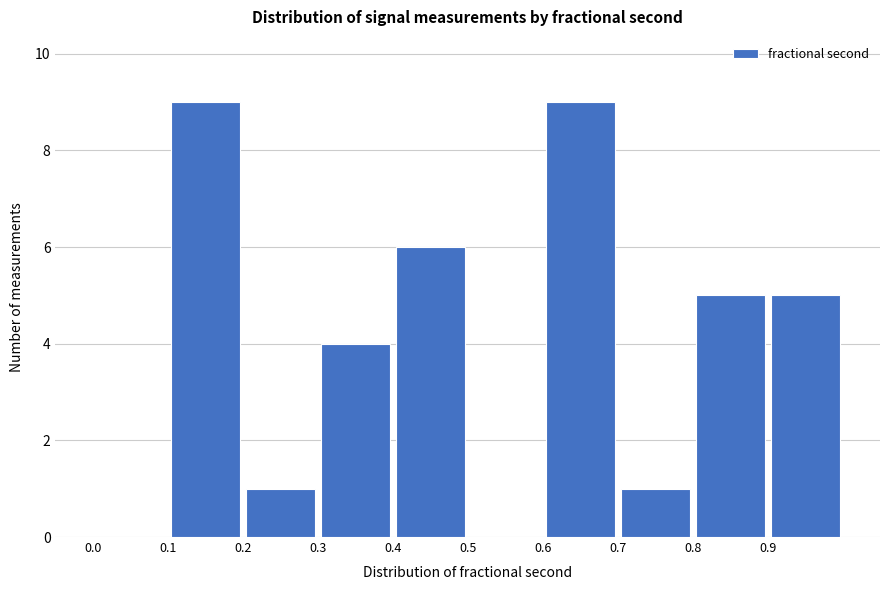

Reading left to right, list every bar in this chart as the range it spans on the x-axis followed by its height. The values are not printed on the chart, so give them approximately, as read against the axis.

0.0 to 0.1: 0
0.1 to 0.2: 9
0.2 to 0.3: 1
0.3 to 0.4: 4
0.4 to 0.5: 6
0.5 to 0.6: 0
0.6 to 0.7: 9
0.7 to 0.8: 1
0.8 to 0.9: 5
0.9 to 1.0: 5